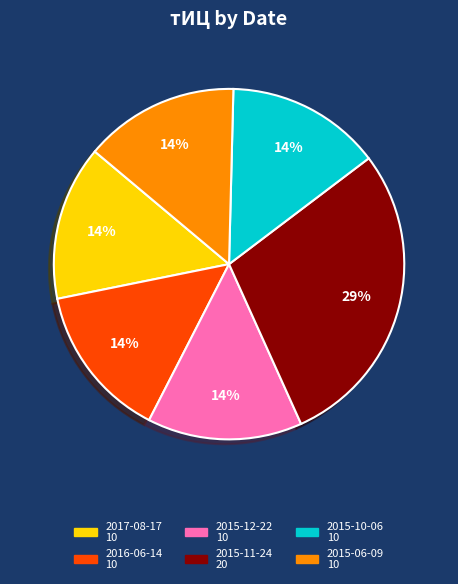

Is there any slice that represents more than half of the pie?

No